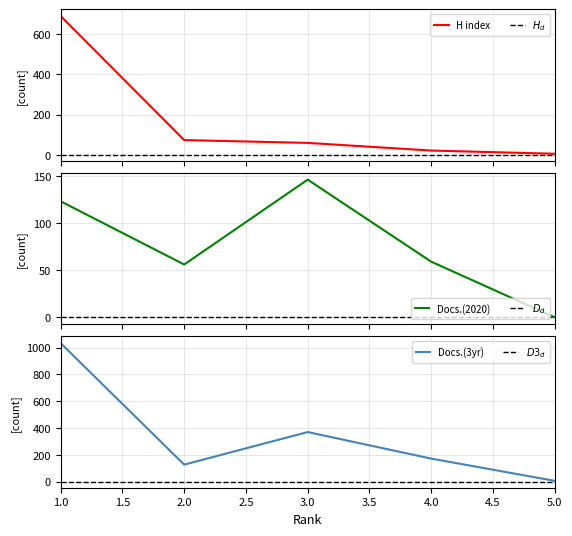

At which category is the sum across all series the highest?

1